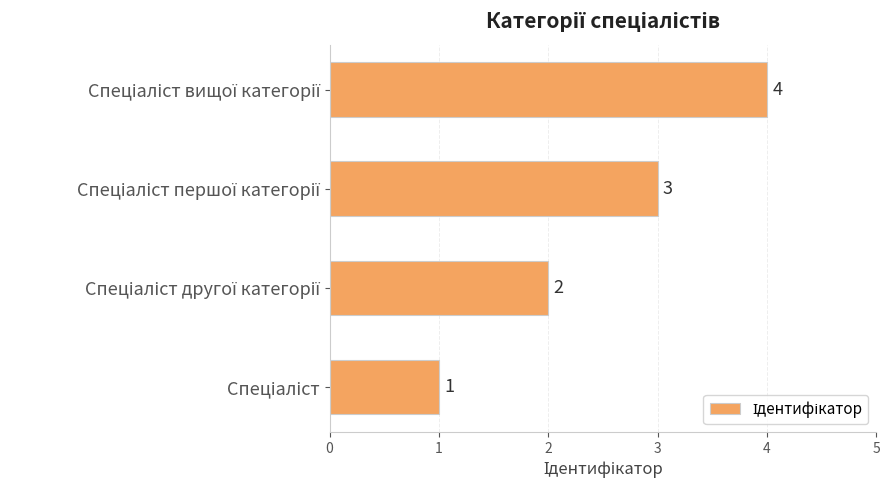

Count the values in the range 2 to 4.

3